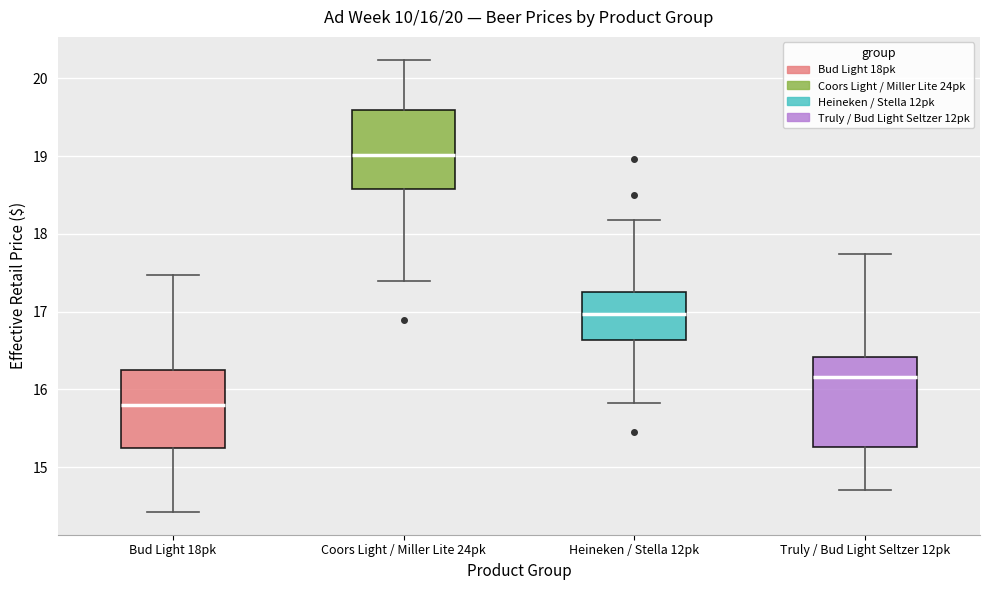

Which box's median line is the highest?

Coors Light / Miller Lite 24pk